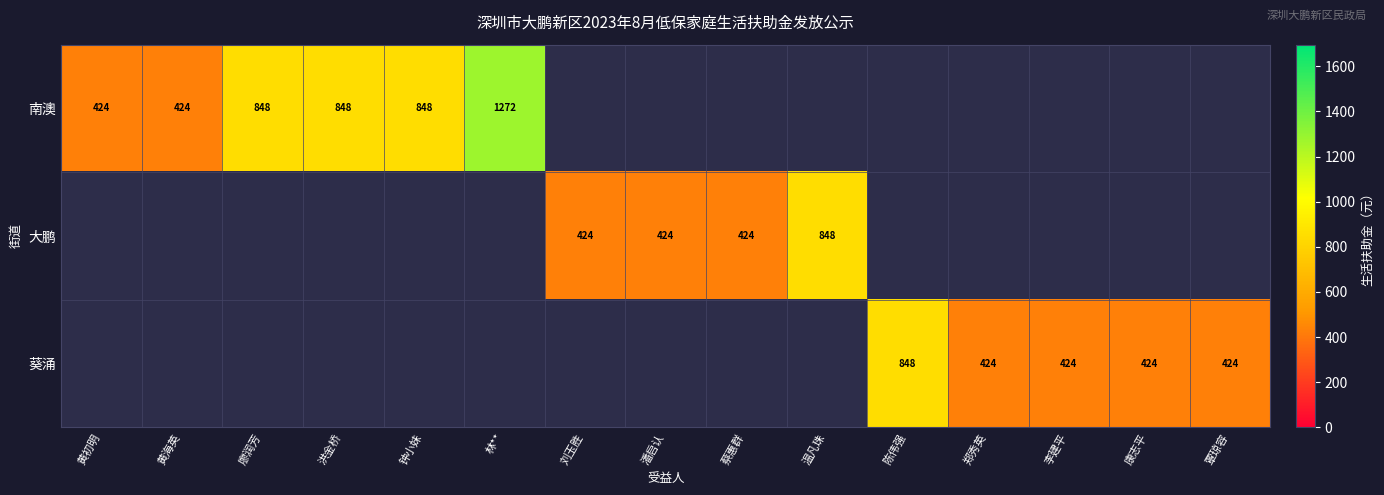

How many series are shown in this chart?

3